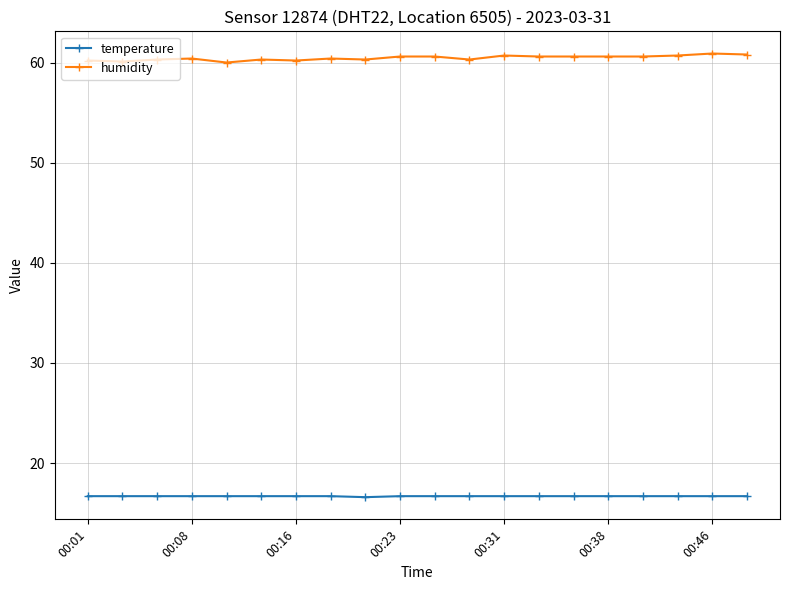

True or false: temperature and humidity cross at least once.

False